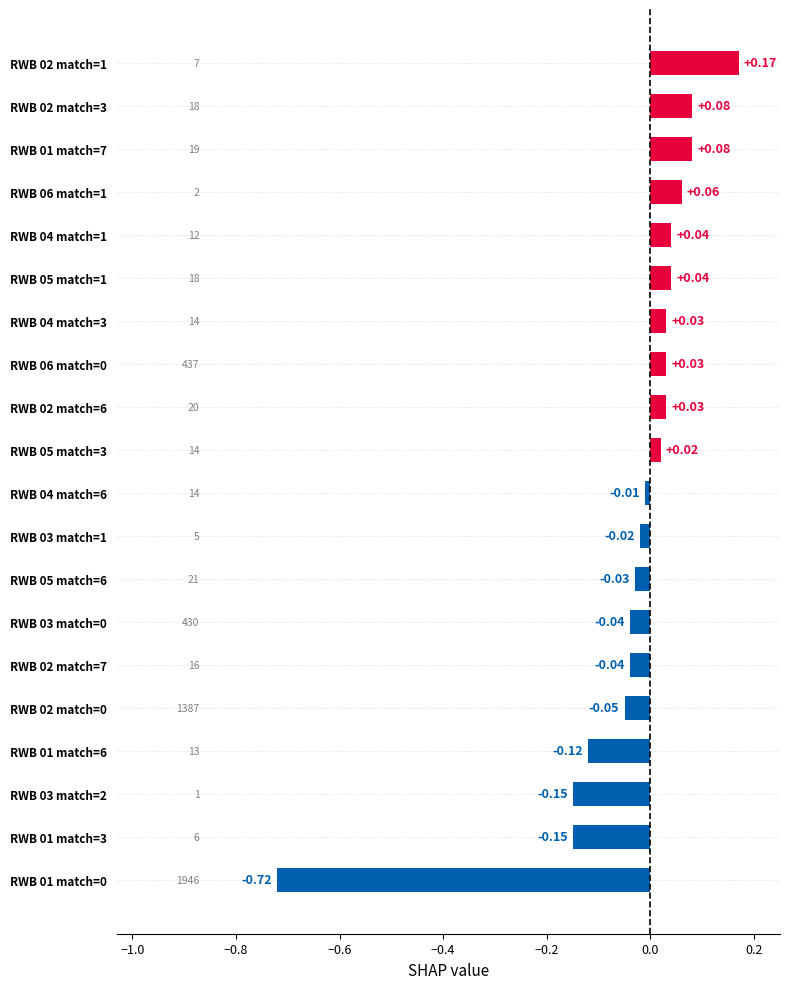

Which has a higher value, RWB 02 match=6 or RWB 02 match=7?

RWB 02 match=6